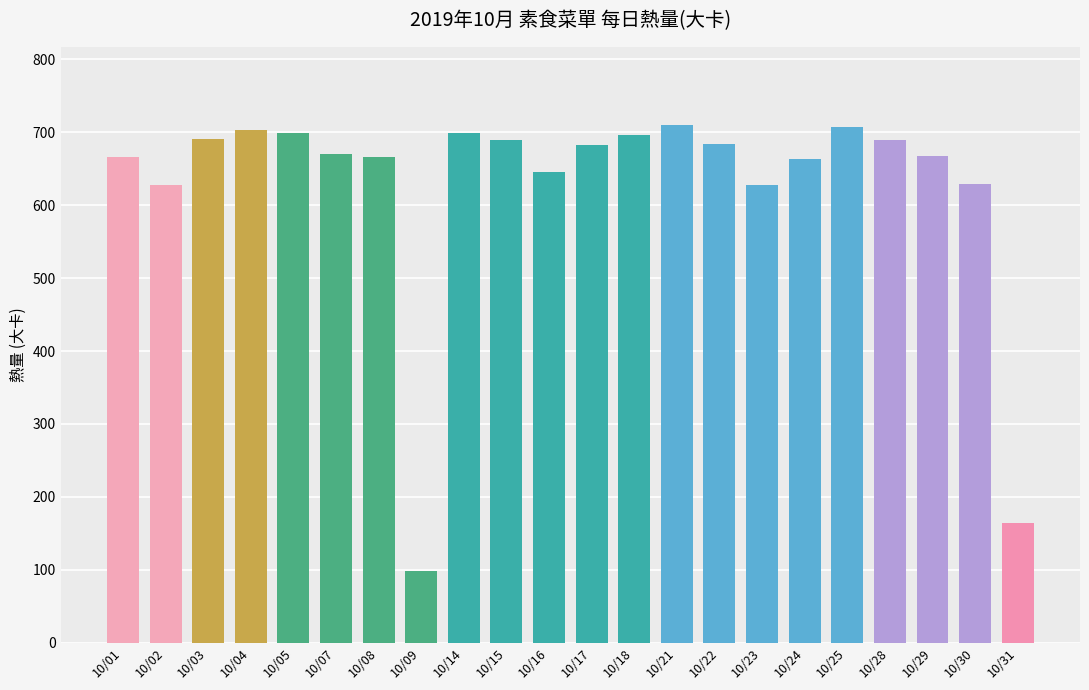

What is the average value?

626.2